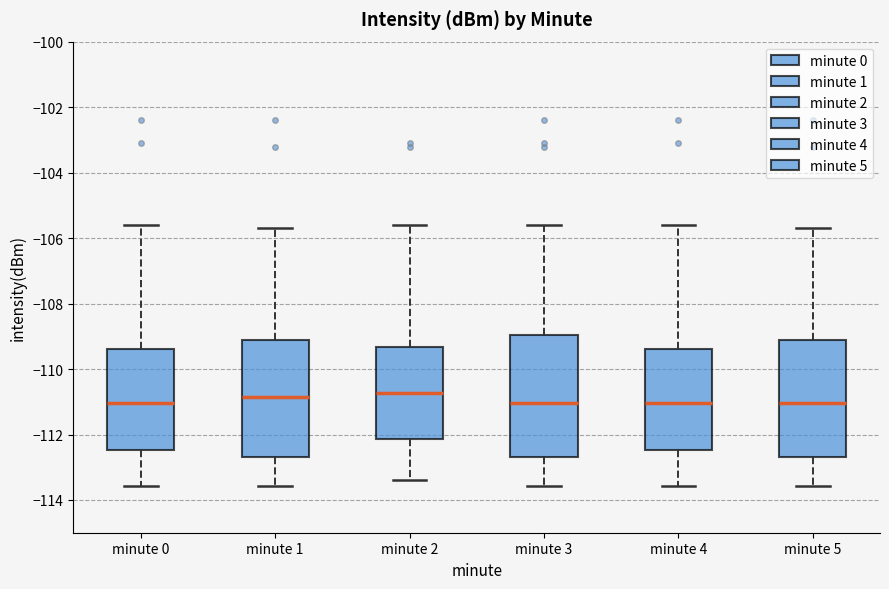

Reading left to right, read every box against the y-axis: the position of its median line, the range the box covers, and the ends of its whiskers. The values are not printed on the chart, so give them approximately, as read against the axis.

minute 0: median -111.0, box -112.4 to -109.4, whiskers -113.6 to -105.6
minute 1: median -110.8, box -112.6 to -109.2, whiskers -113.6 to -105.8
minute 2: median -110.8, box -112.2 to -109.4, whiskers -113.4 to -105.6
minute 3: median -111.0, box -112.6 to -109.0, whiskers -113.6 to -105.6
minute 4: median -111.0, box -112.4 to -109.4, whiskers -113.6 to -105.6
minute 5: median -111.0, box -112.6 to -109.2, whiskers -113.6 to -105.8